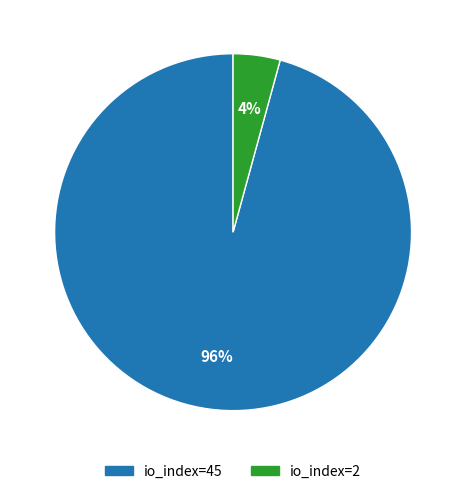

Do io_index=45 and io_index=2 together represent more than half of the pie?

Yes